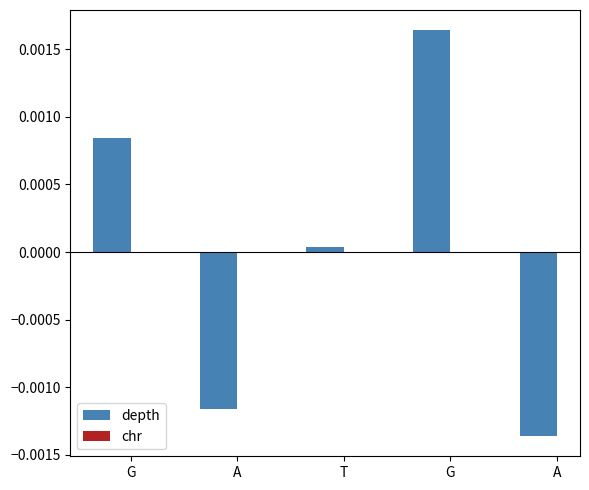

How many bars are there in total?

5